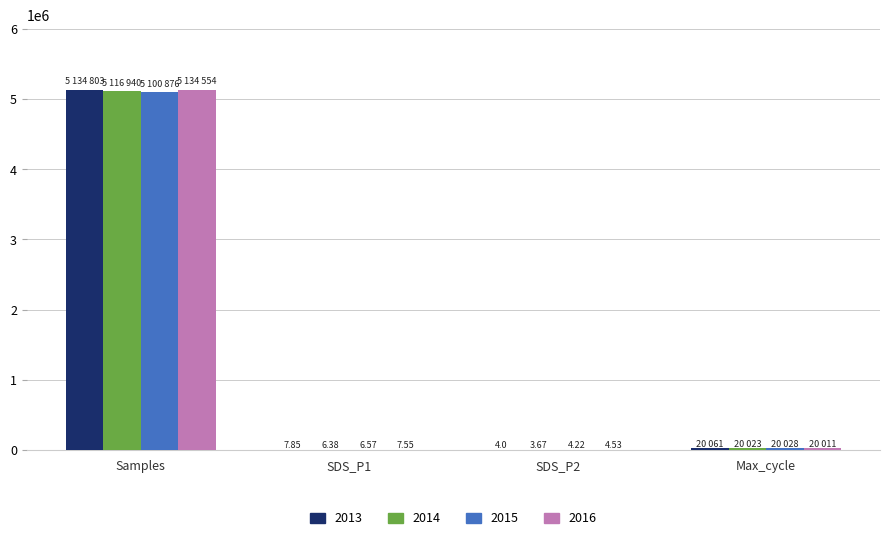

At which category does the chart reach its peak across all series?

Samples